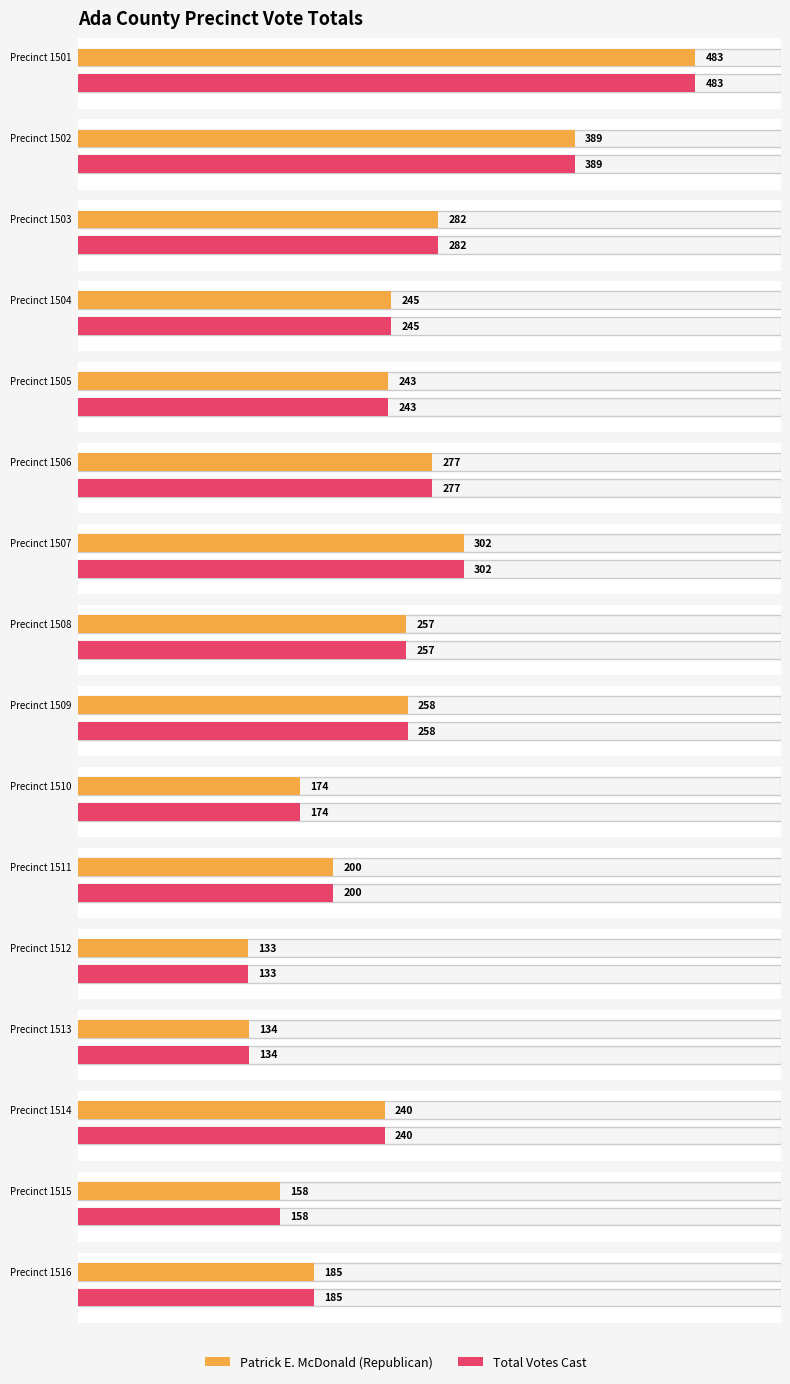

Rank the categories by Patrick E. McDonald (Republican) value from lowest to highest.

Precinct 1512, Precinct 1513, Precinct 1515, Precinct 1510, Precinct 1516, Precinct 1511, Precinct 1514, Precinct 1505, Precinct 1504, Precinct 1508, Precinct 1509, Precinct 1506, Precinct 1503, Precinct 1507, Precinct 1502, Precinct 1501